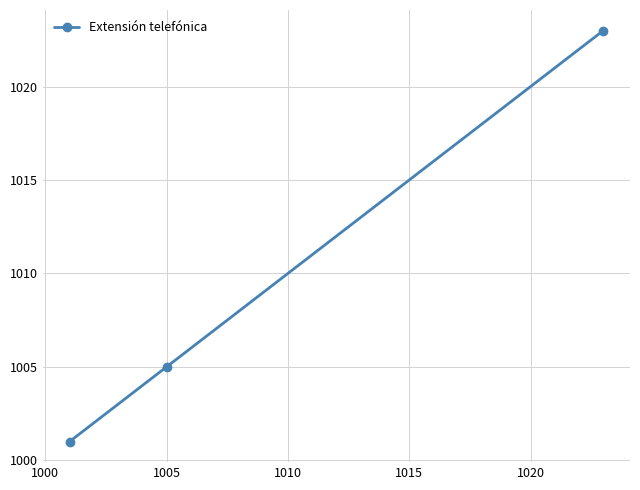

Reading right to left, list all the values displayed in this chart.

1023	1005	1001